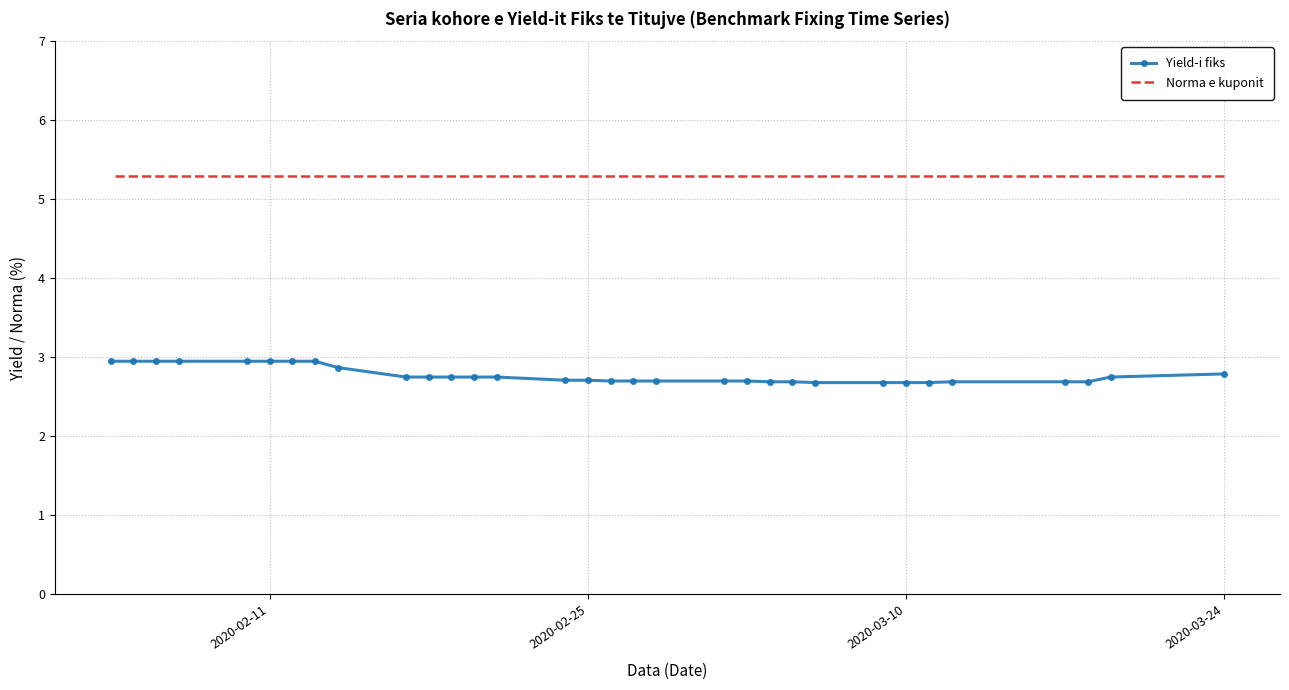

What is the average value of the Yield-i fiks series?

2.8